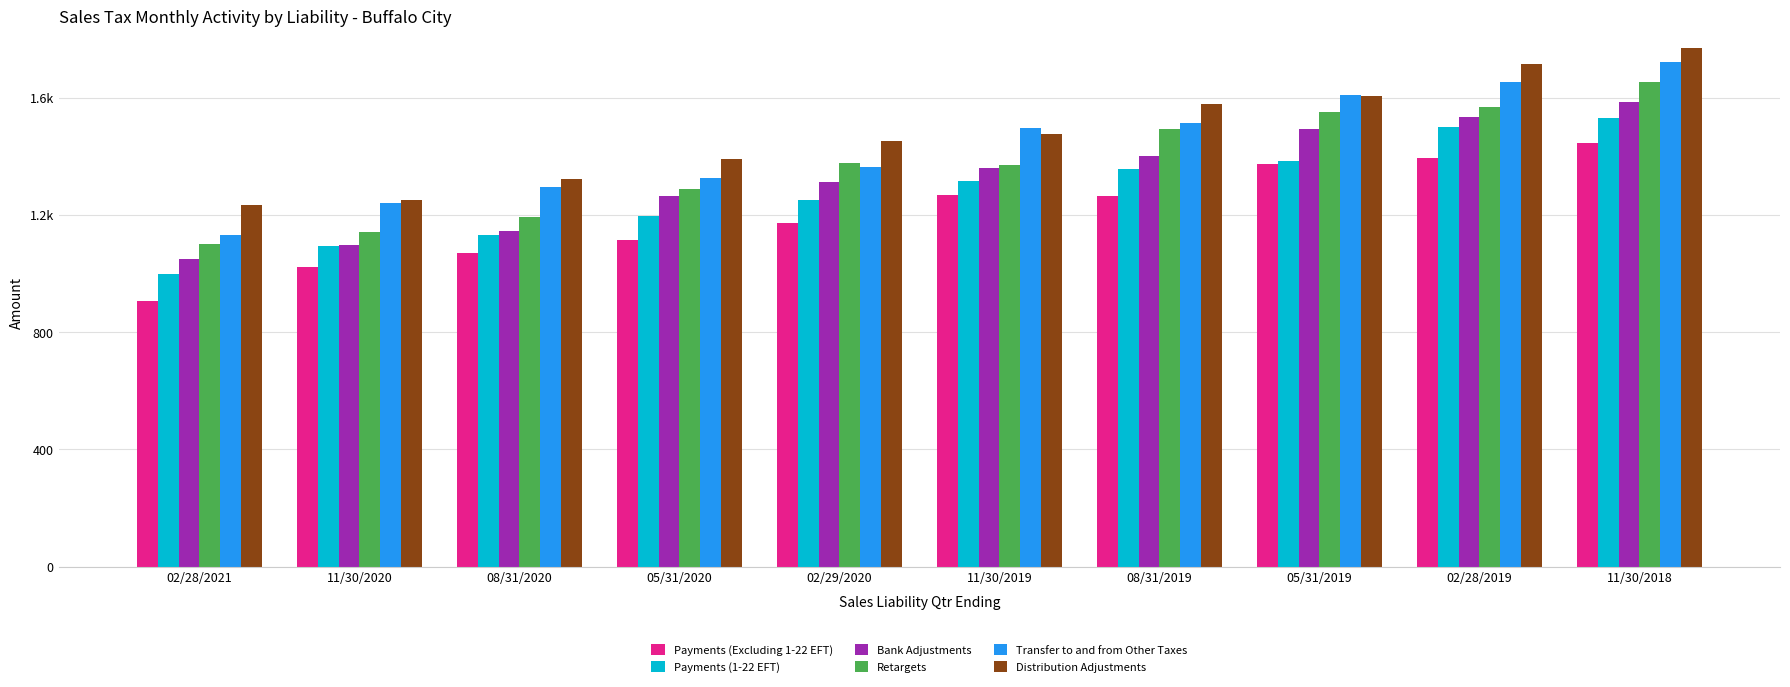

Read the Distribution Adjustments value at 02/28/2021, to the nearest 50.

1250